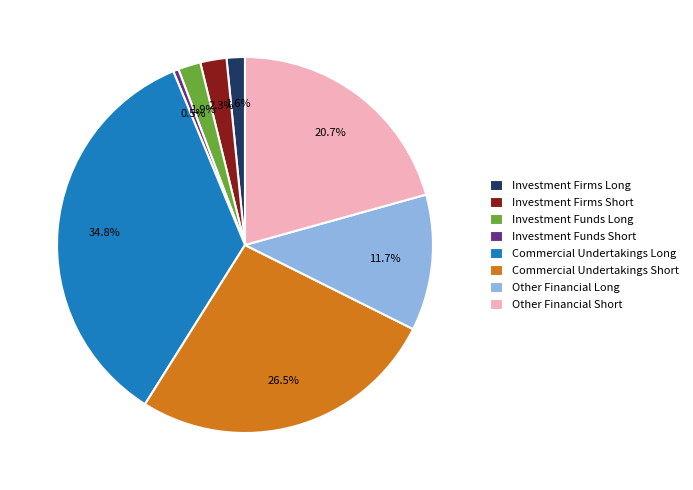

Does any single category account for the majority?

No